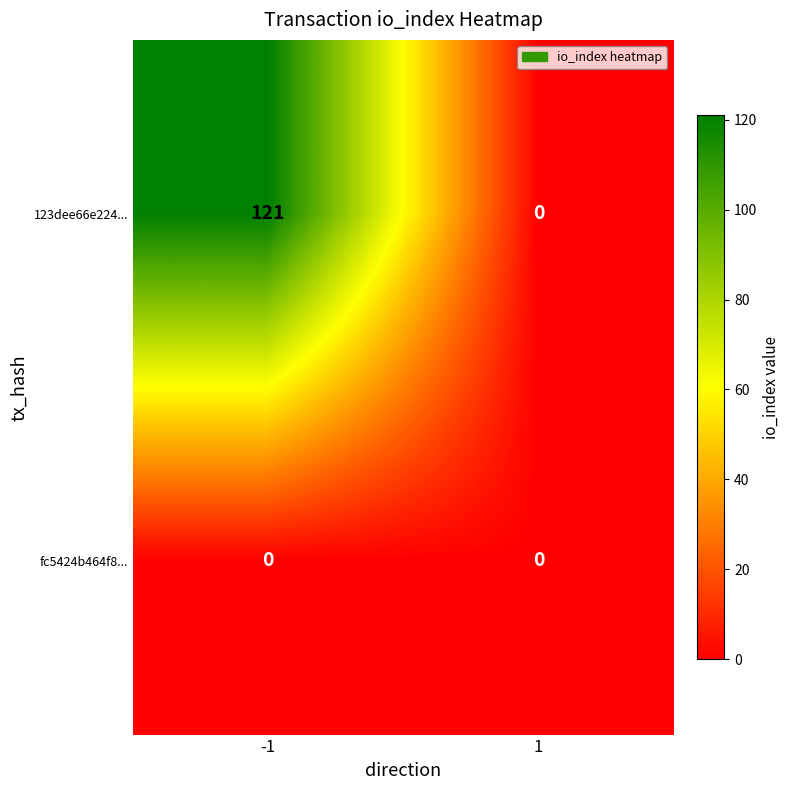

Reading right to left, list all the values displayed in this chart.

123dee66e224...: 1=0	-1=121
fc5424b464f8...: 1=0	-1=0